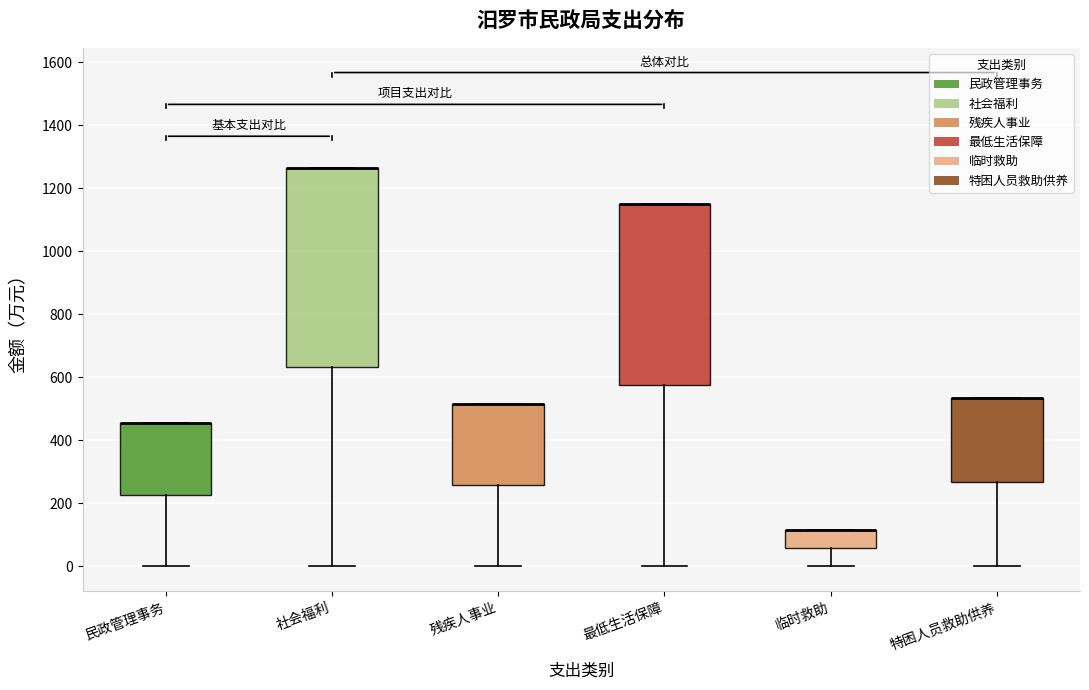

Where does the lower whisker of the box for 残疾人事业 end on the y-axis? The values are not printed on the chart, so give them approximately, as read against the axis.

0